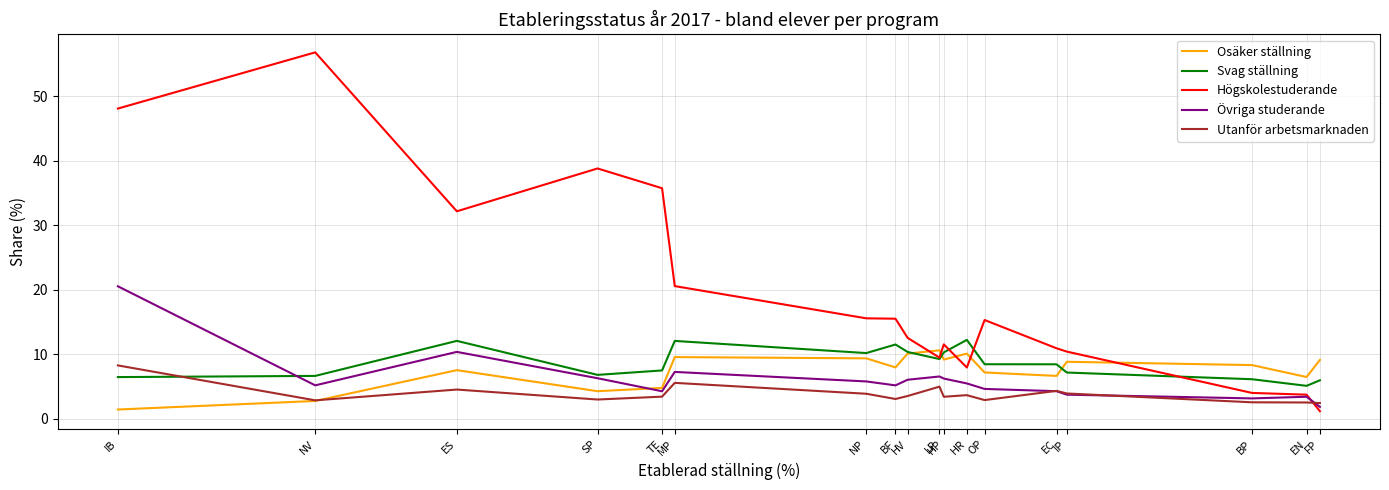

How many data points does each series have?

18